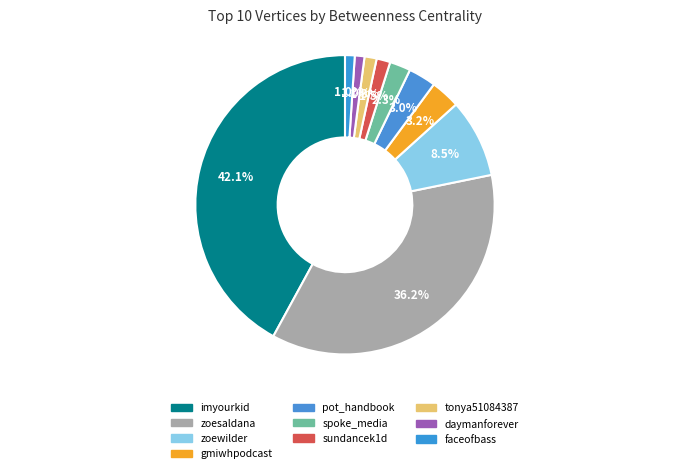

How many slices are in this pie chart?

10